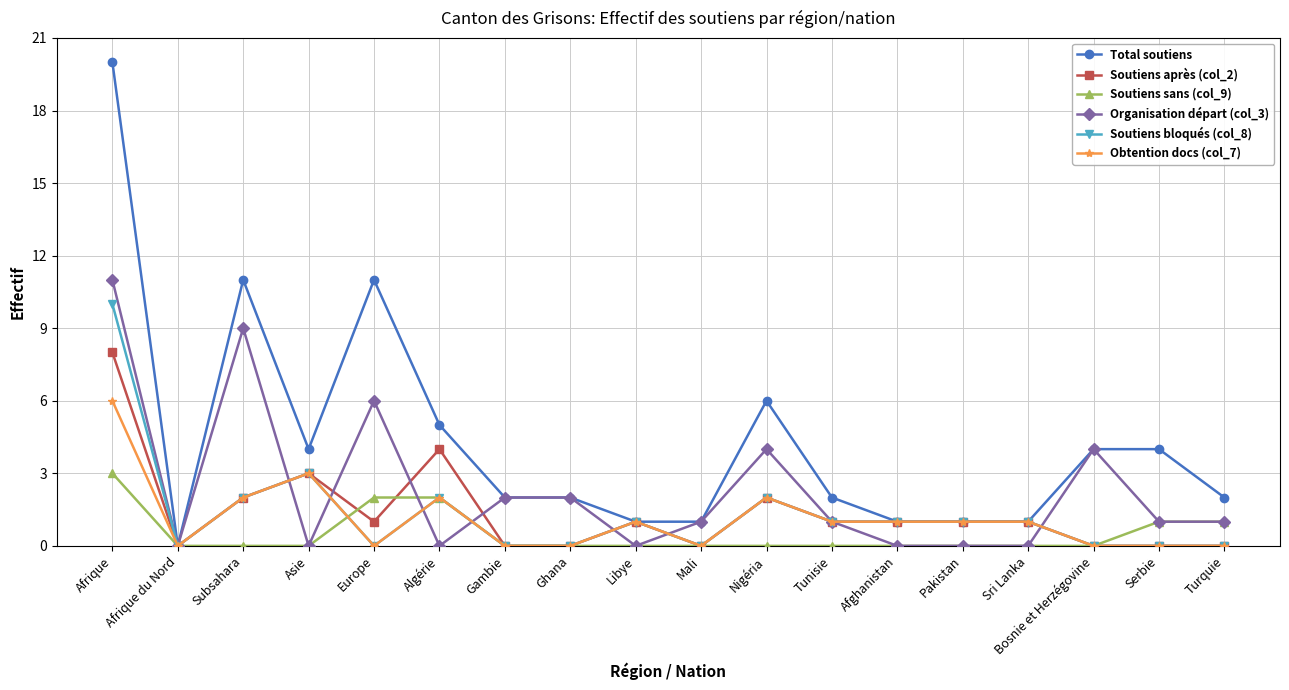

How many lines are shown in the chart?

6